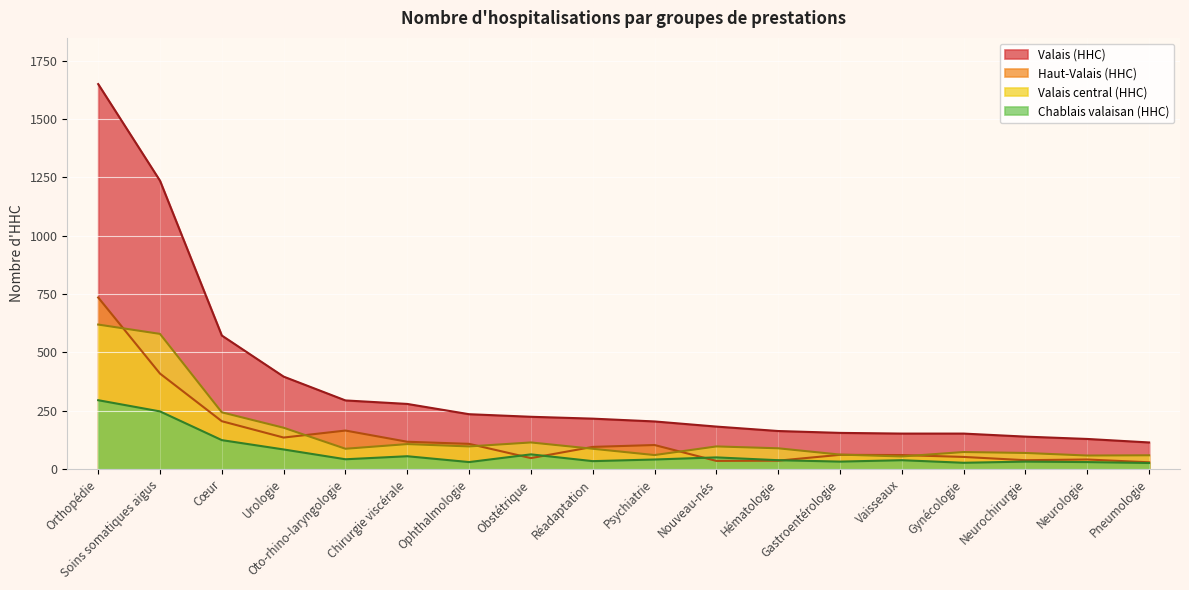

List the series in order of their peak value, highest first.

Valais (HHC), Haut-Valais (HHC), Valais central (HHC), Chablais valaisan (HHC)